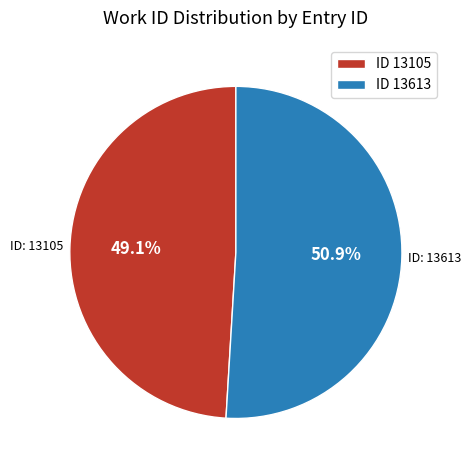

Rank the categories by value from highest to lowest.

ID 13613, ID 13105